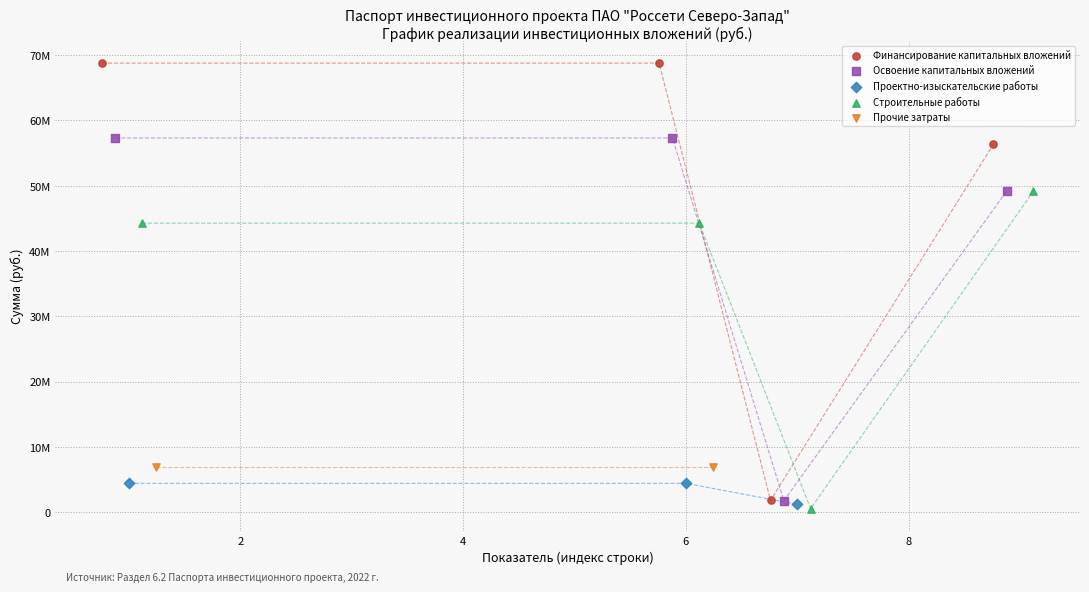

What are all the series names shown in the legend?

Финансирование капитальных вложений, Освоение капитальных вложений, Проектно-изыскательские работы, Строительные работы, Прочие затраты